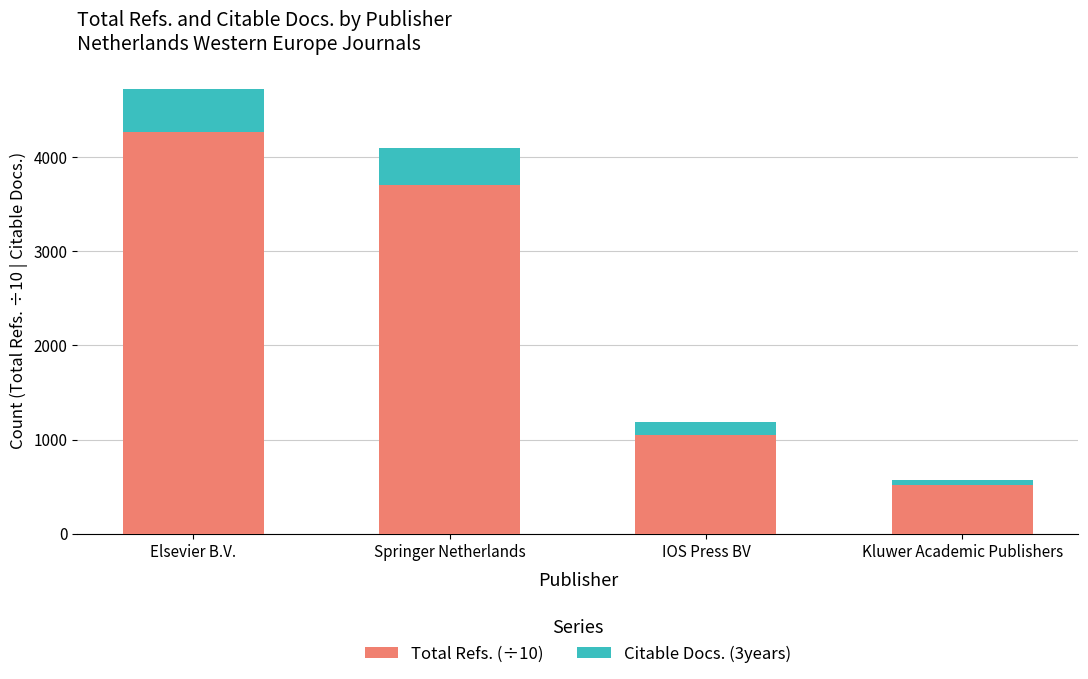

What is the total value across all series at Springer Netherlands?

4094.3